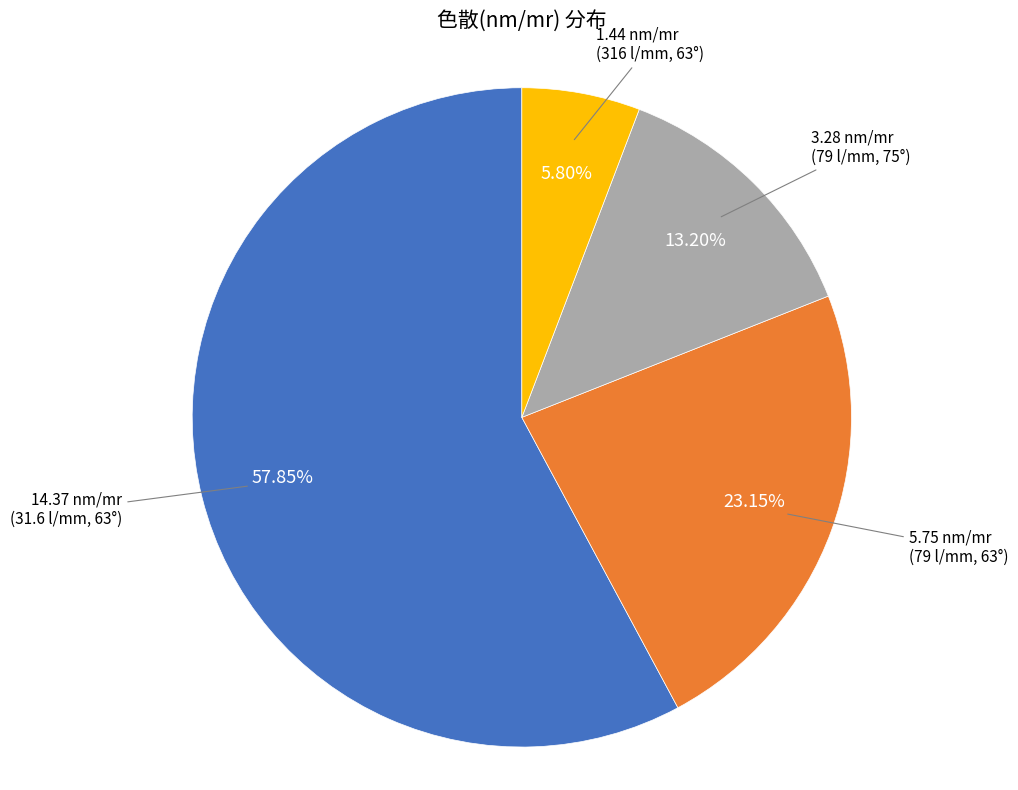

How many segments does this pie chart have?

4